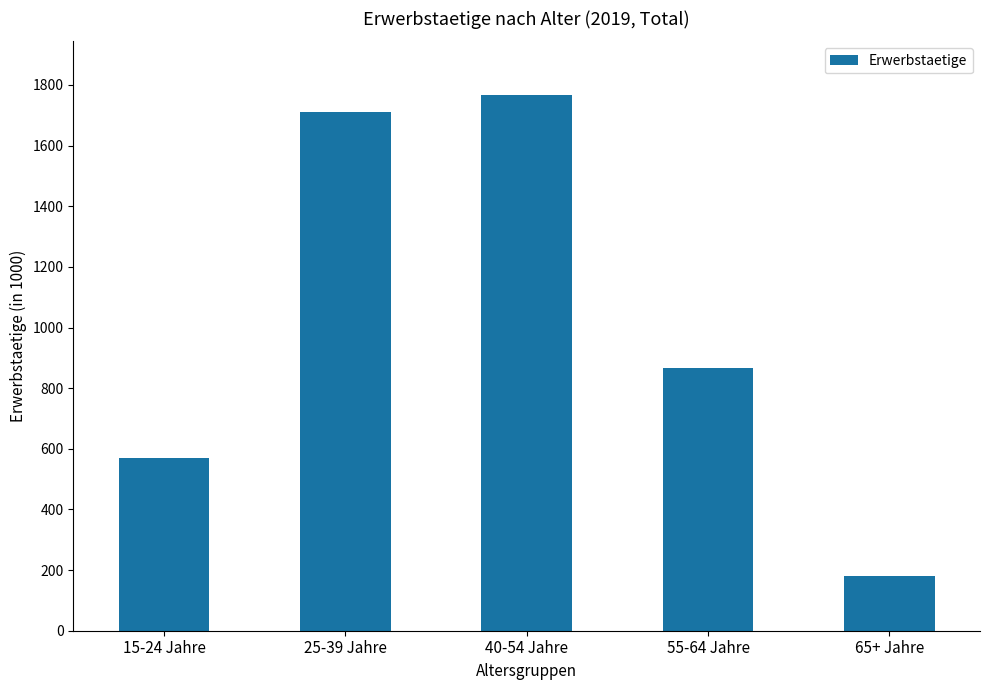

Reading left to right, what are all the values shown in this chart?

569.8	1710.3	1767.0	865.1	180.3